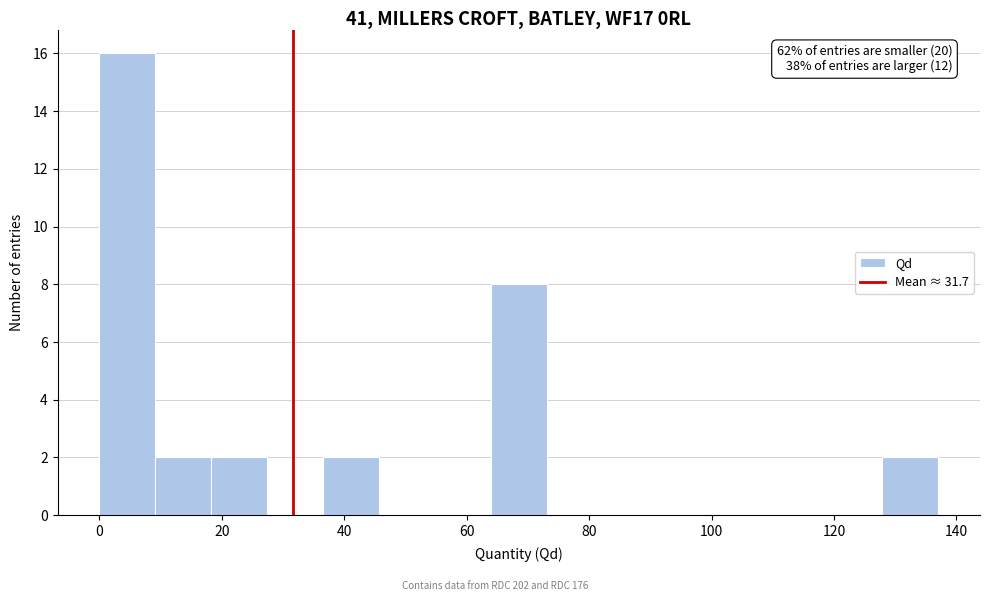

Which range on the x-axis has the tallest bar?

0 to 10